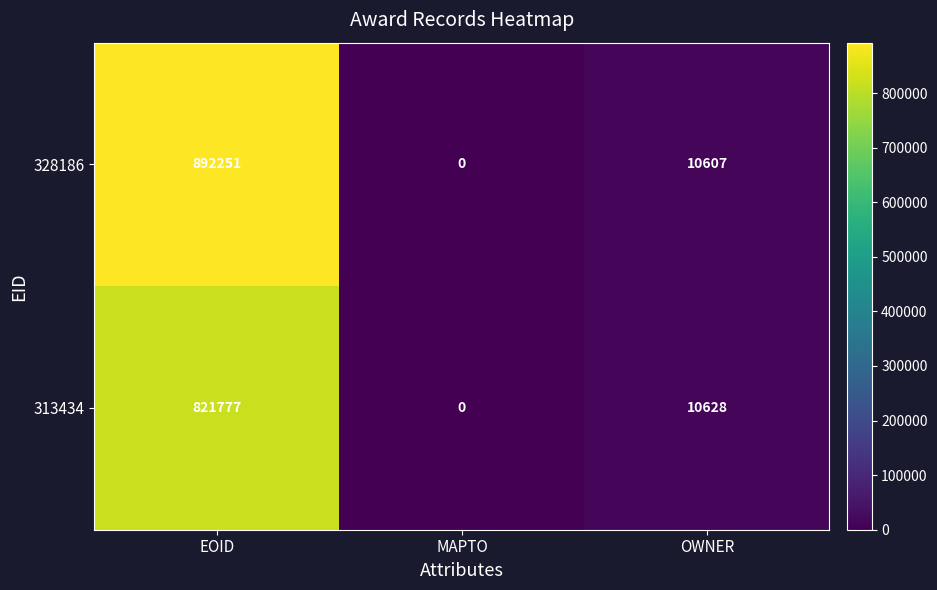

At which category does the chart reach its minimum across all series?

MAPTO